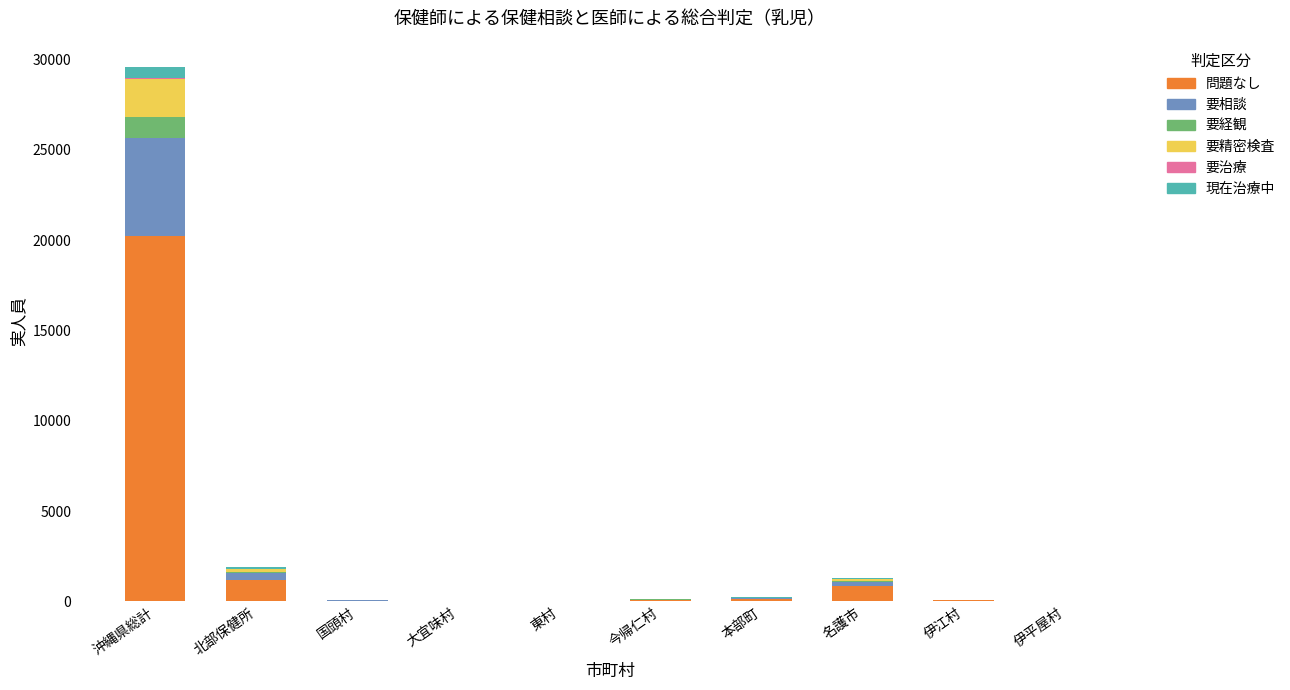

At which category is the sum across all series the highest?

沖縄県総計